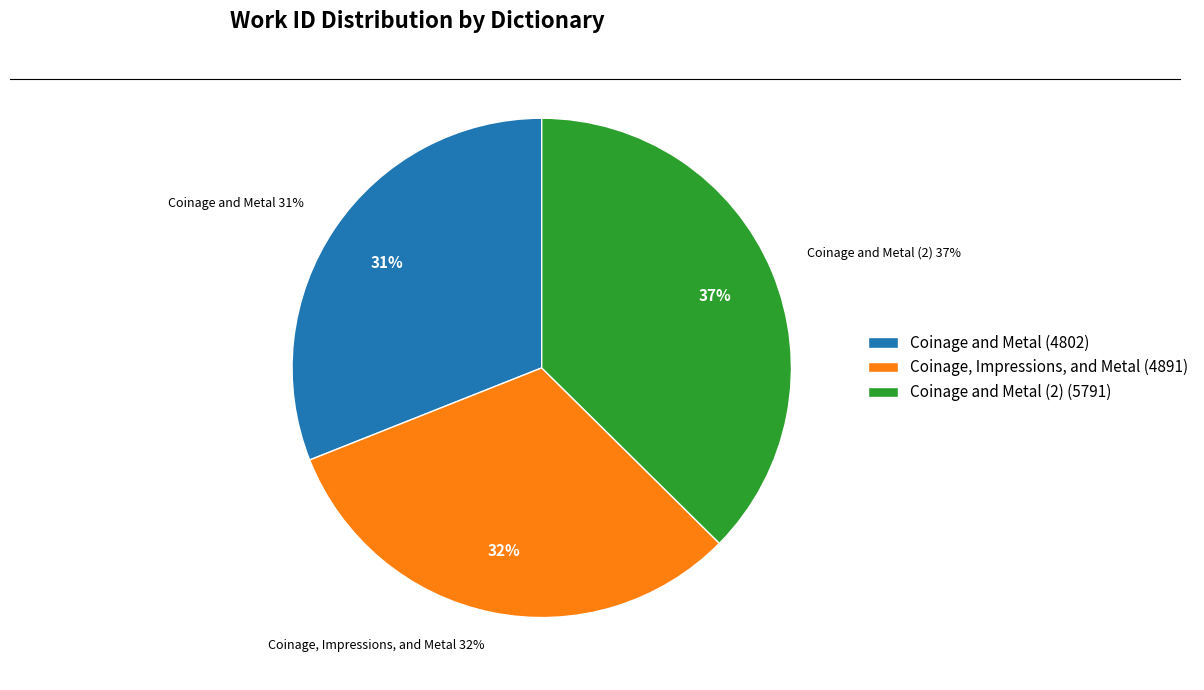

Which slice is the smallest?

Coinage and Metal